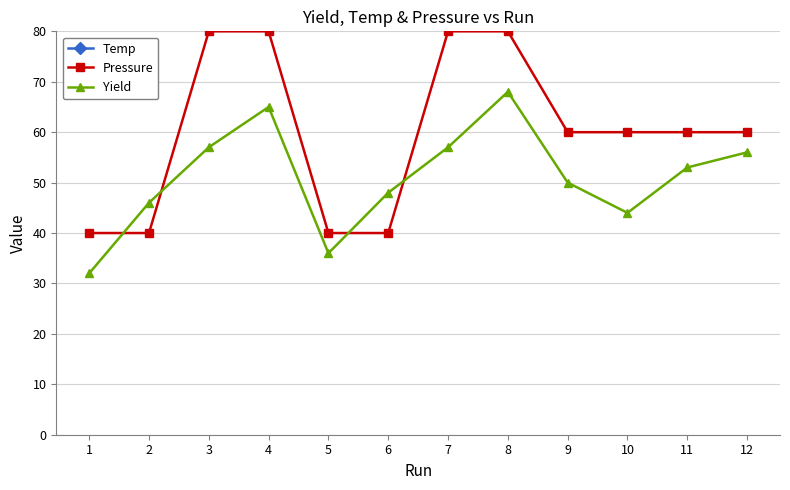

How many lines are shown in the chart?

3